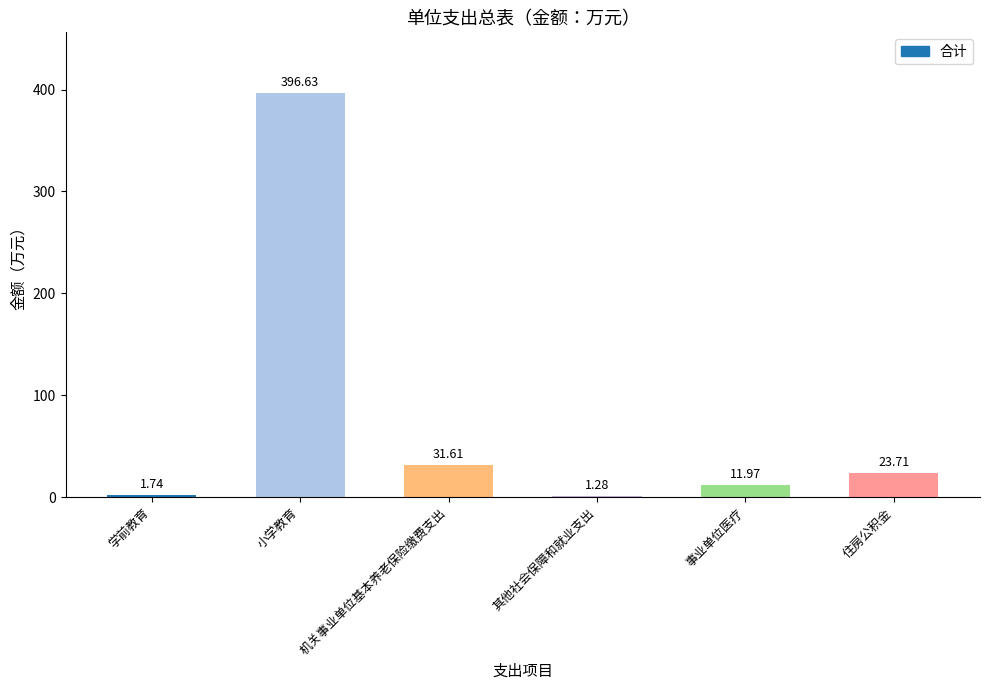

At which category does the chart reach its peak across all series?

小学教育